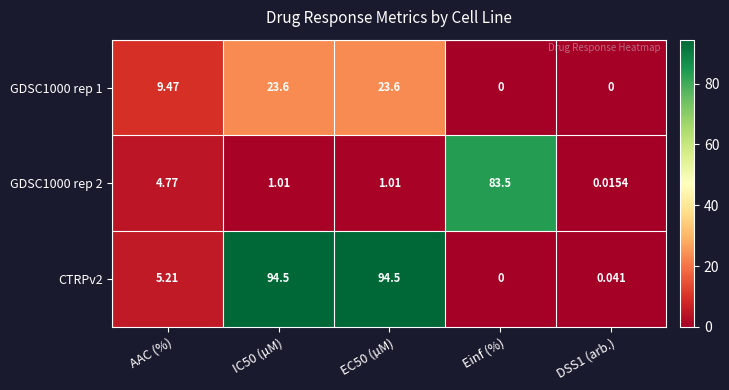

Which series has the largest total across all categories?

CTRPv2